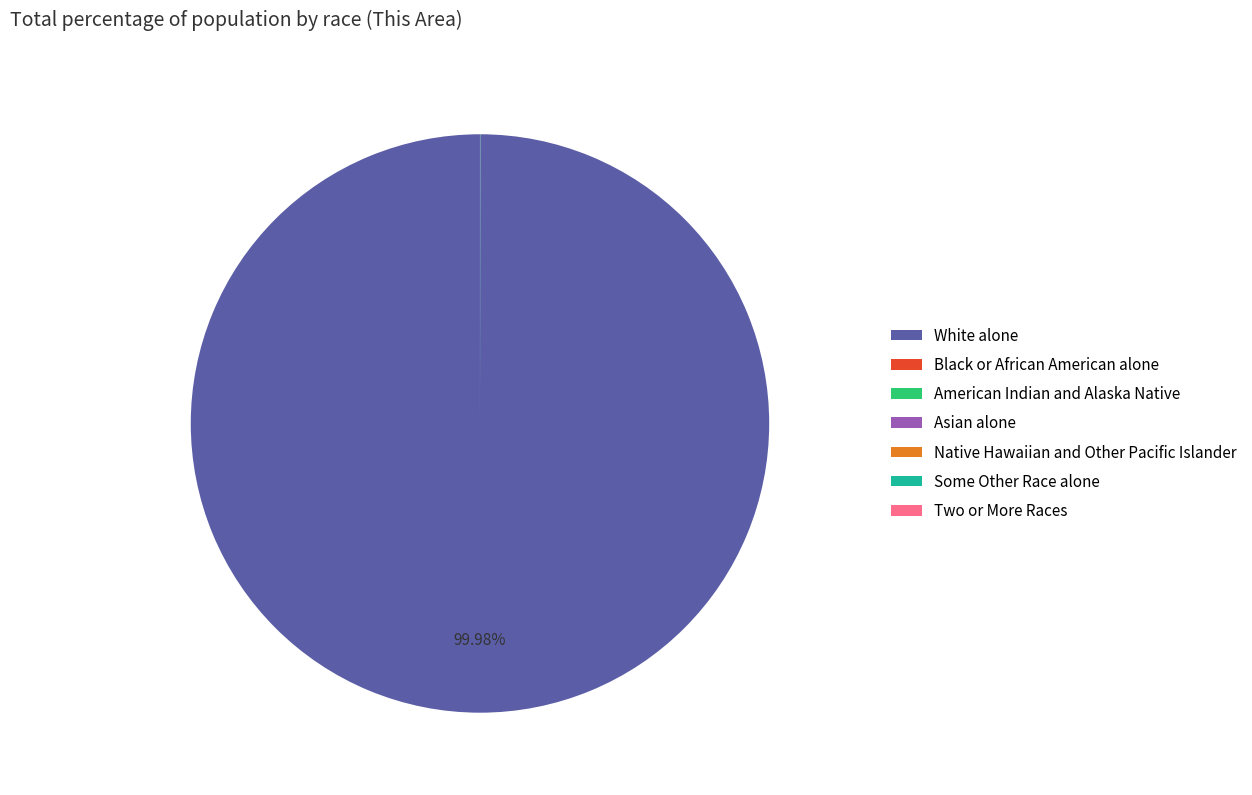

Which category accounts for the majority?

White alone